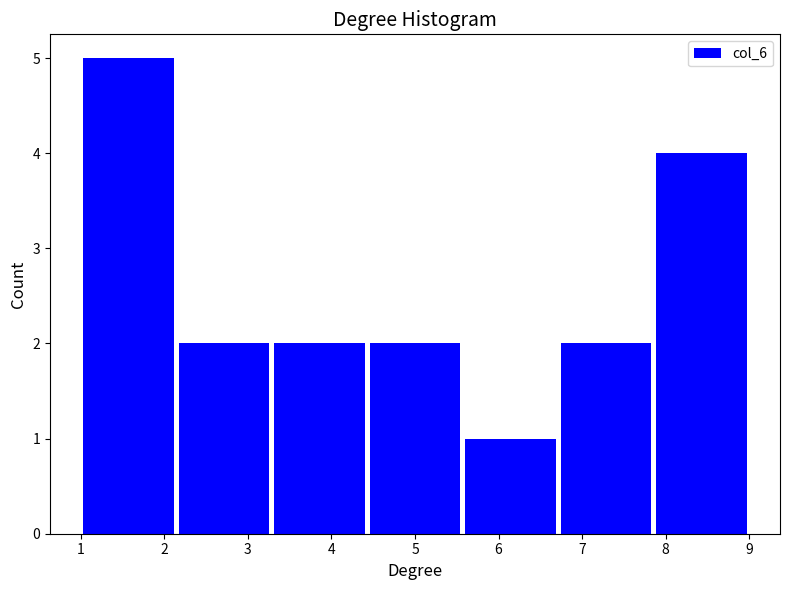

What is the height of the bar covering 6.7 to 7.9 on the x-axis? Neither the bar edges nor the heights are printed on the chart, so give them approximately, as read against the axes.

2